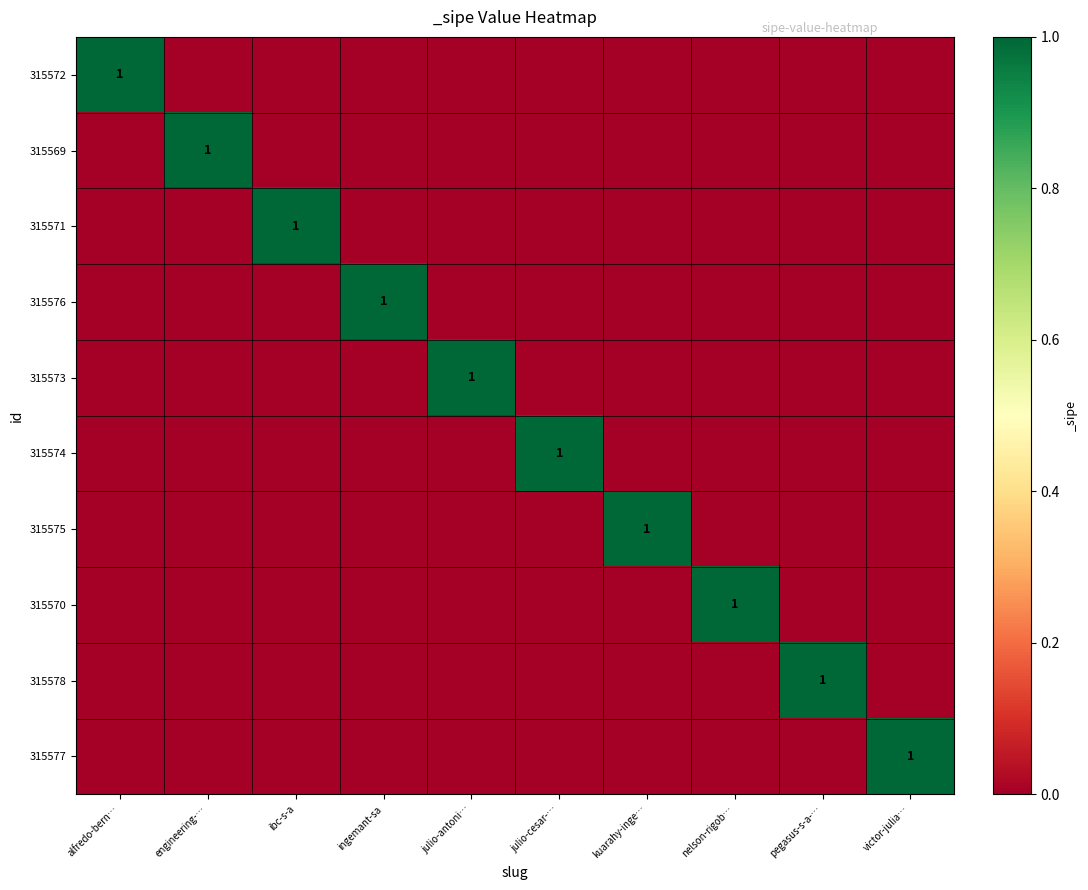

Which series has the widest spread of values?

315572